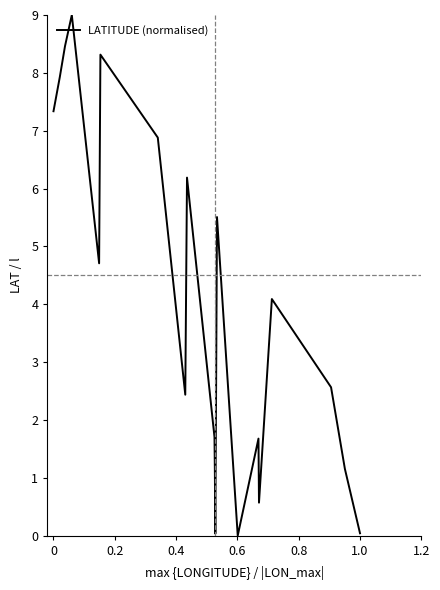

What is the greatest value displayed?

9.0